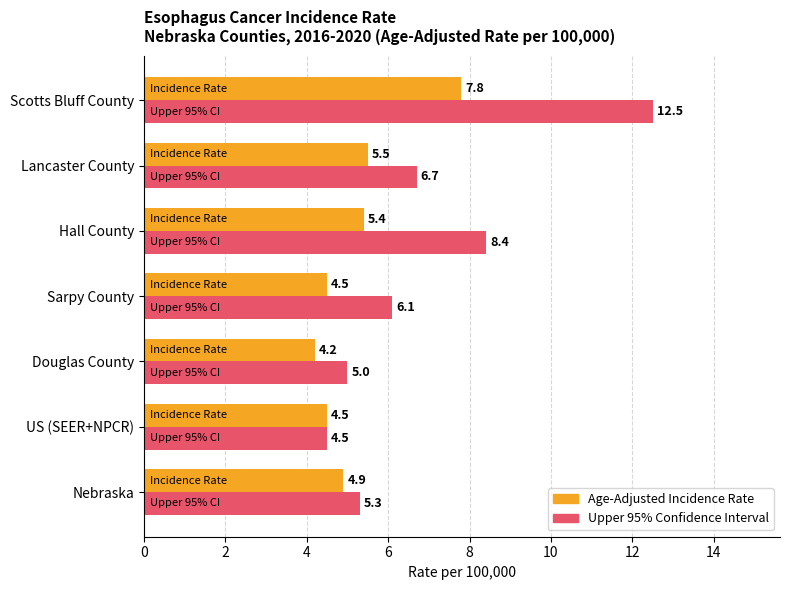

What is the spread (max minus min) of values at Hall County?

3.0